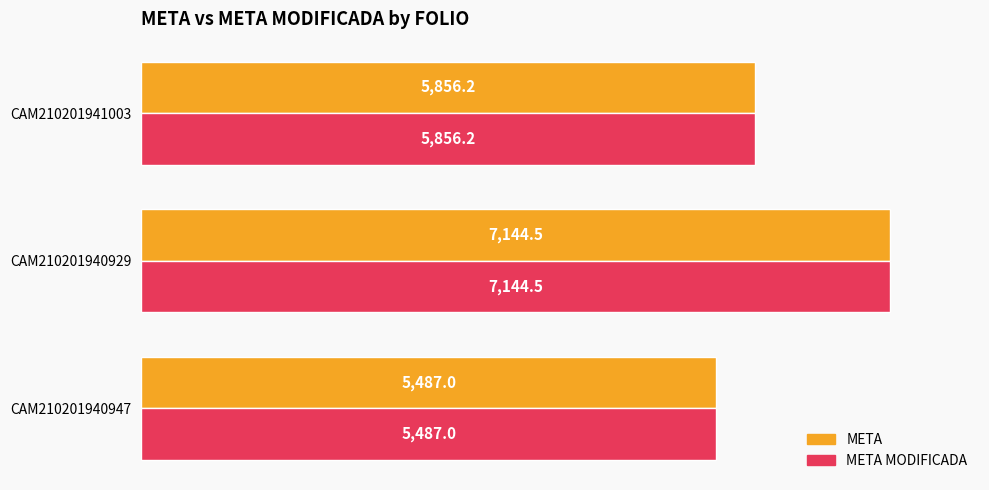

At which label does META MODIFICADA reach its minimum?

CAM210201940947